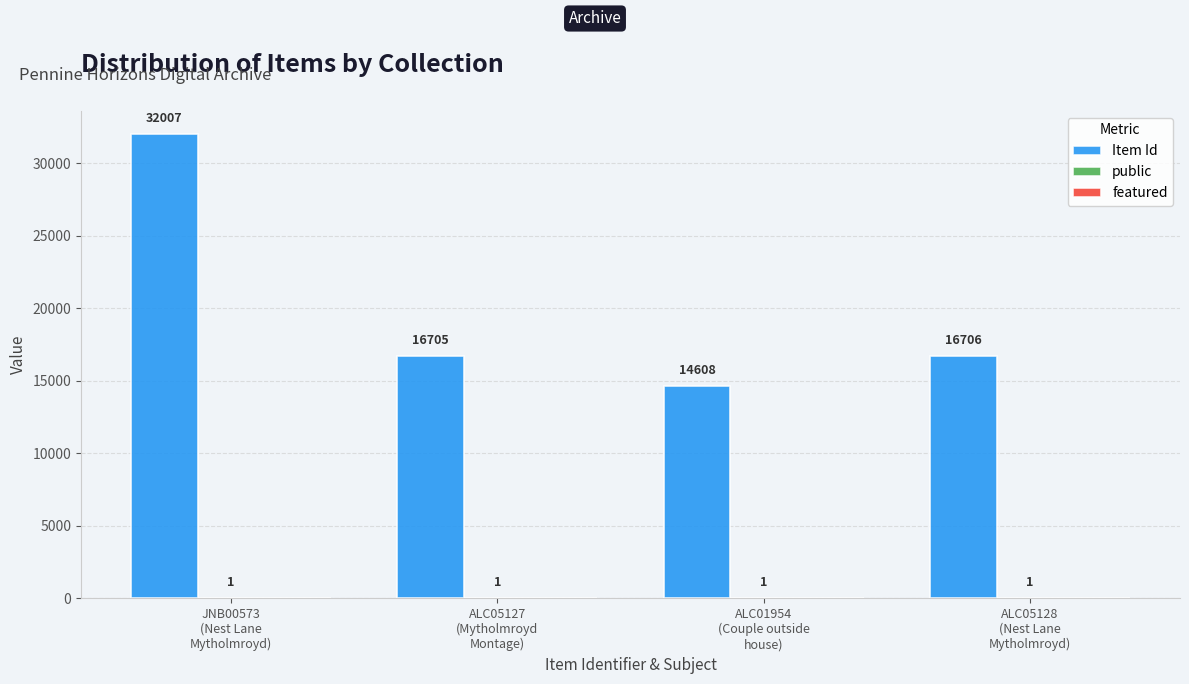

How many series are shown in this chart?

2